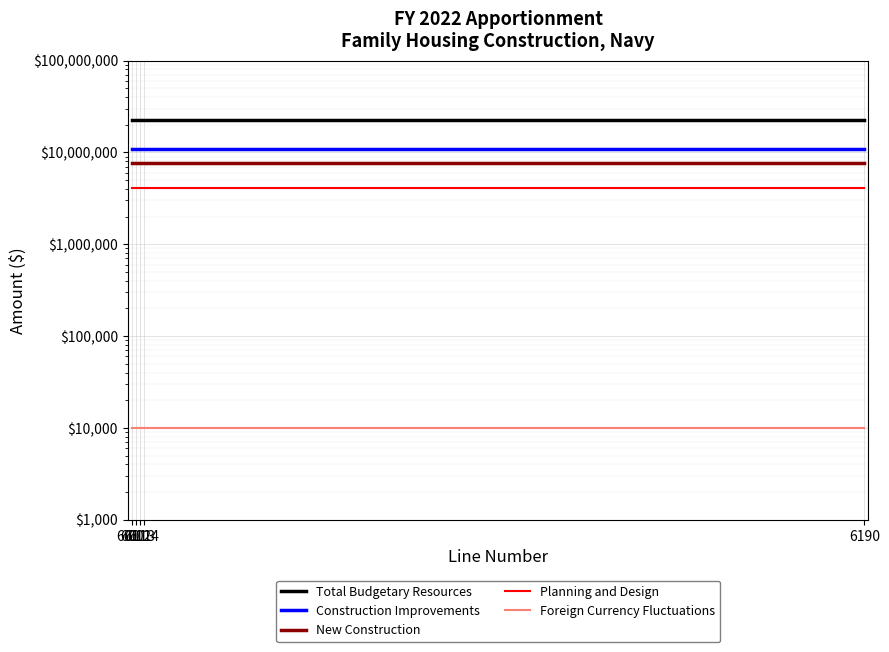

What is the lowest value of the Foreign Currency Fluctuations series?

10000